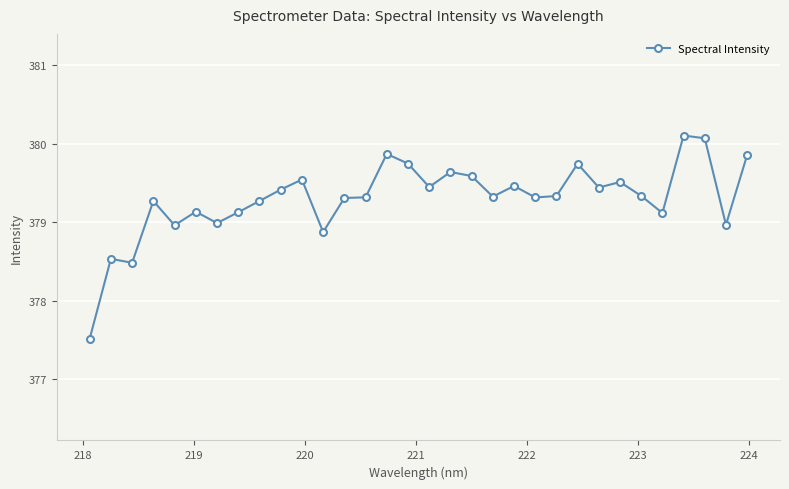

True or false: the data has more than 0 interior local peaks.

True